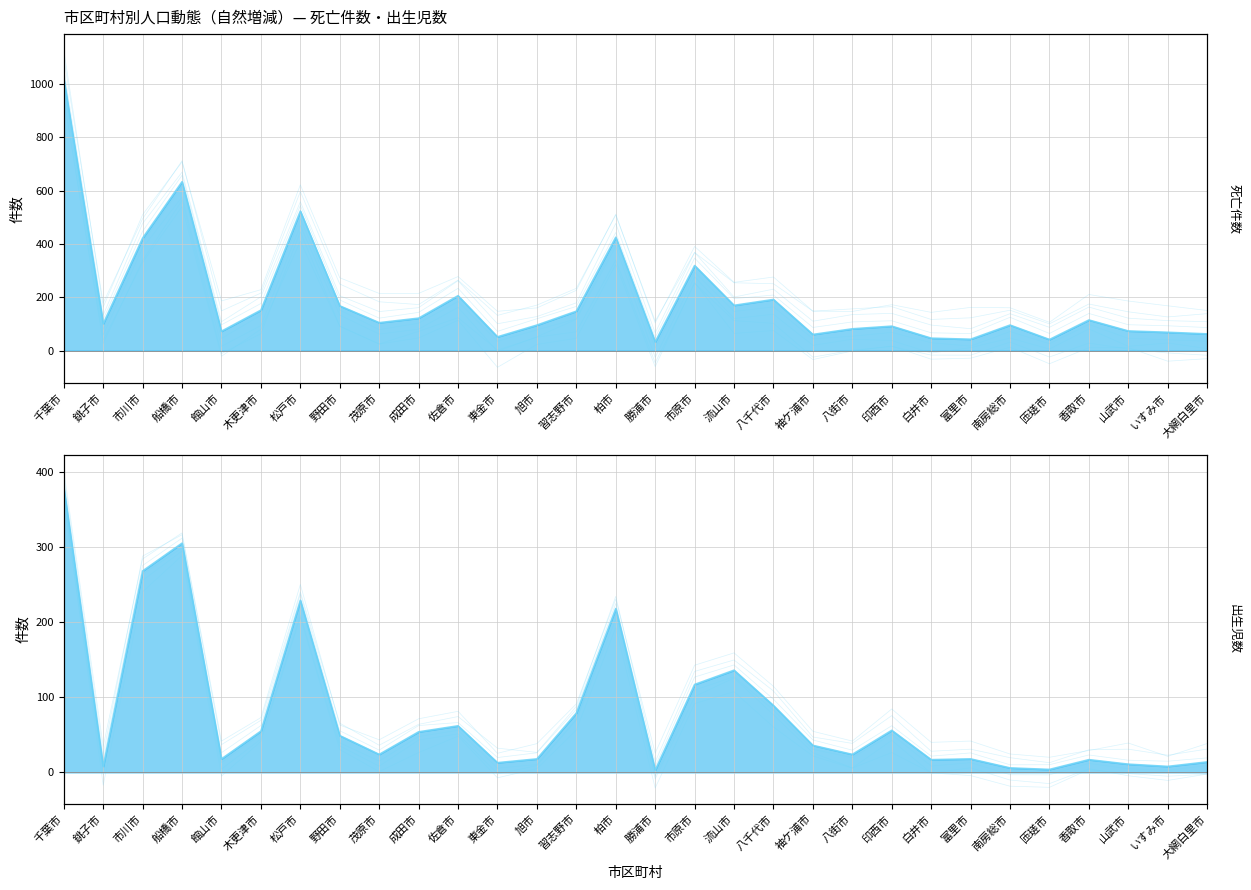

Where is the first local minimum for 出生児数_line?

銚子市